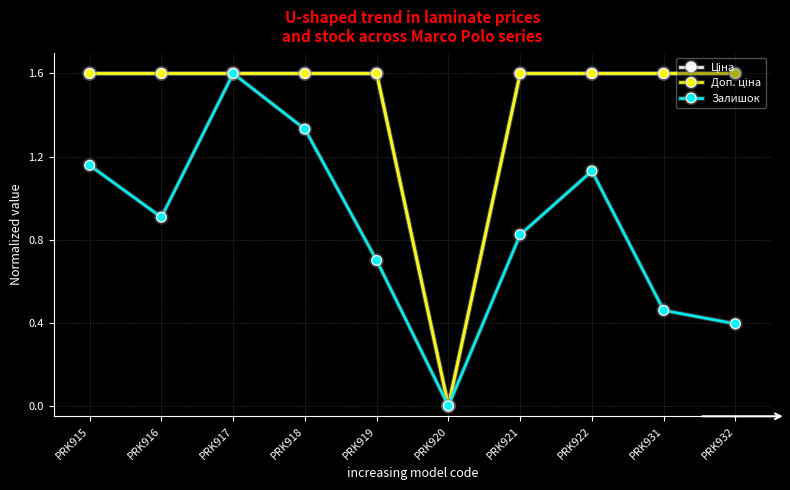

How many values in Ціна are above zero?

9